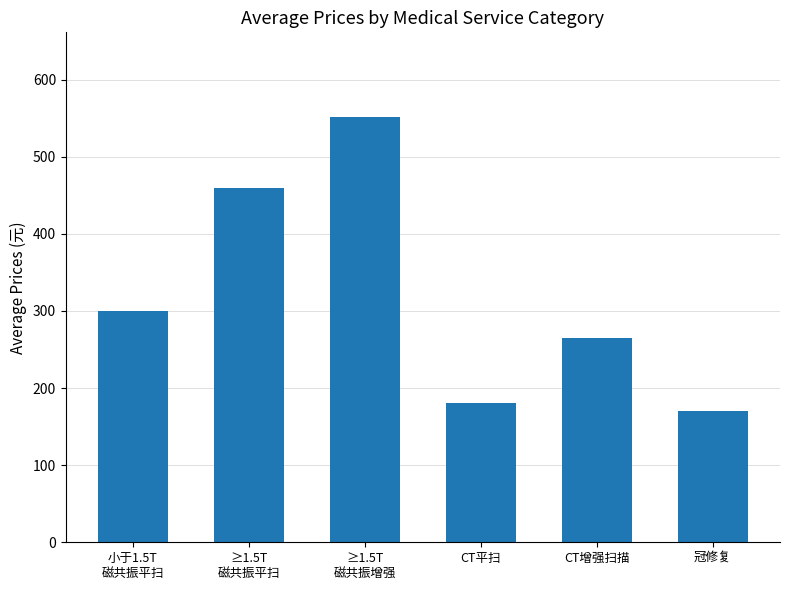

How many distinct data groups are displayed?

1